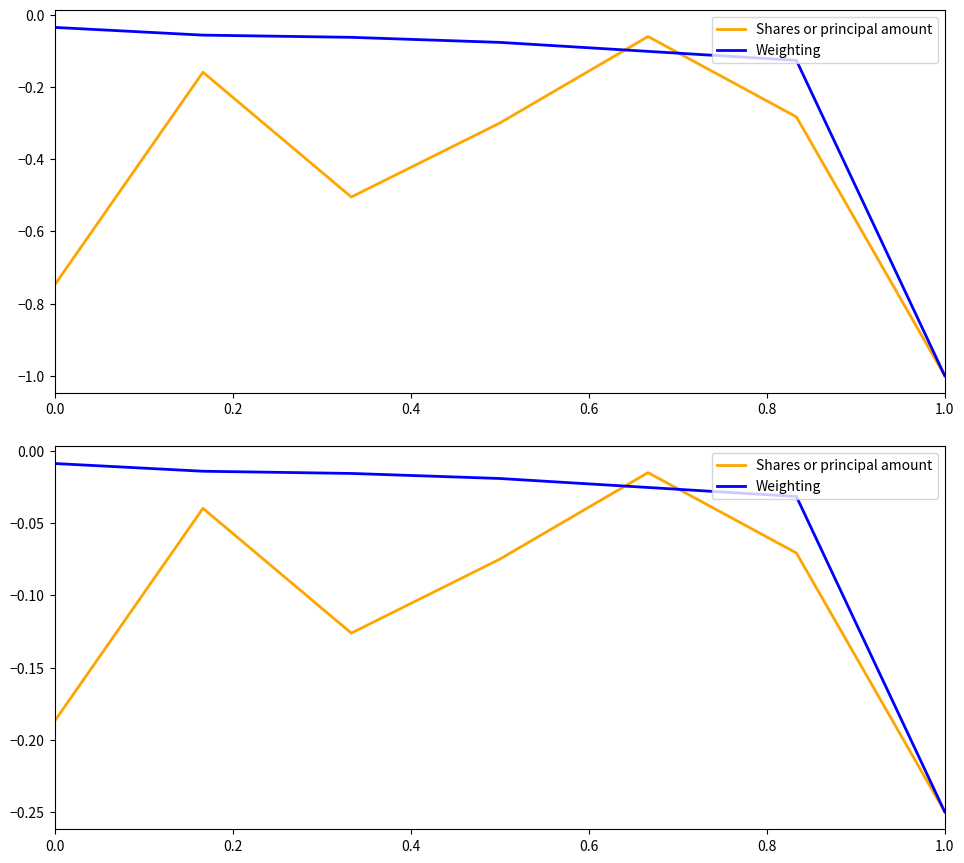

How many lines are shown in the chart?

2